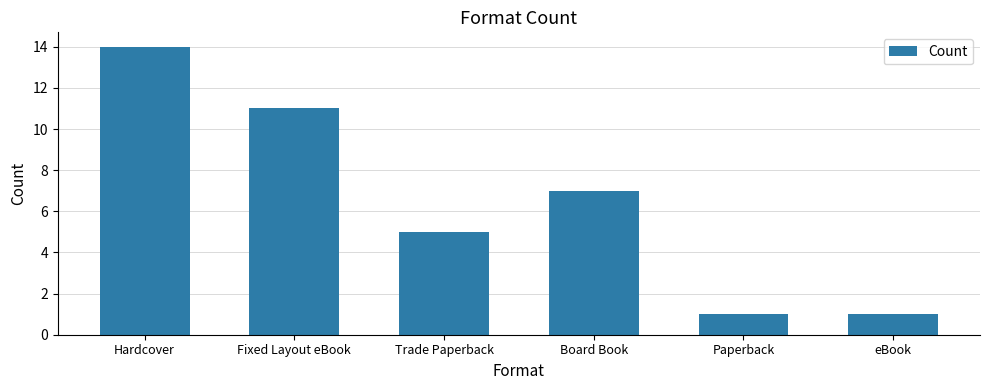

At which category does the chart reach its peak across all series?

Hardcover